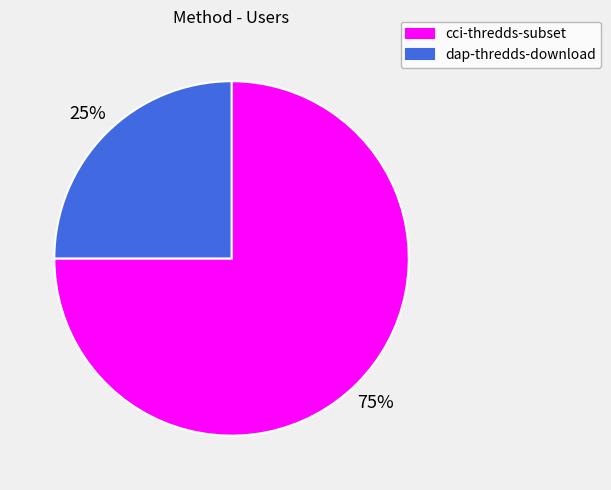

To the nearest percent, what is the difference between the cci-thredds-subset and dap-thredds-download slice percentages?

50%